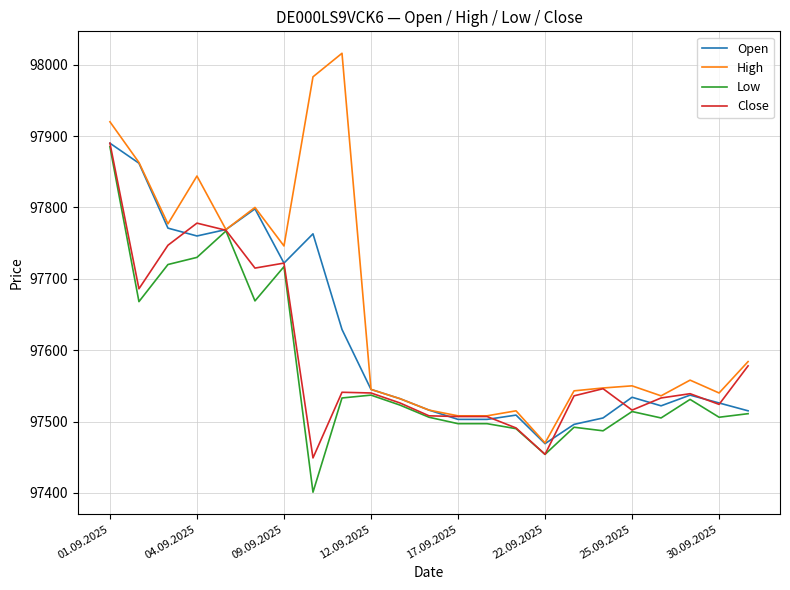

In Open, how many points are higher than both neighbors (excluding endpoints)?

5